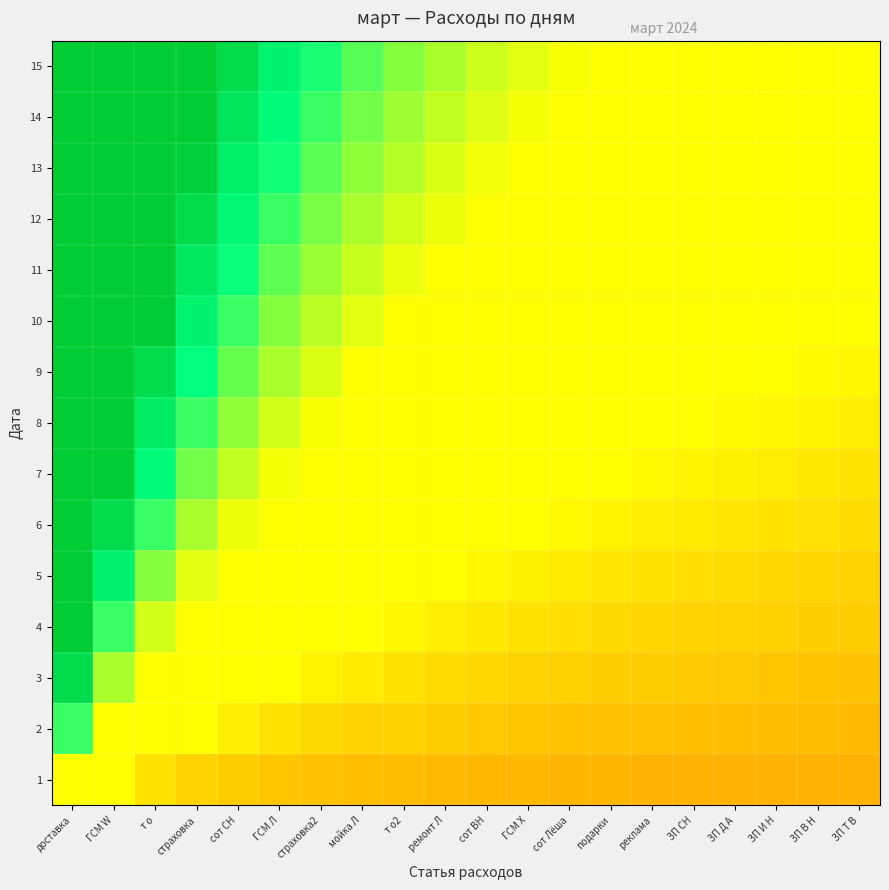

How many distinct data groups are displayed?

15